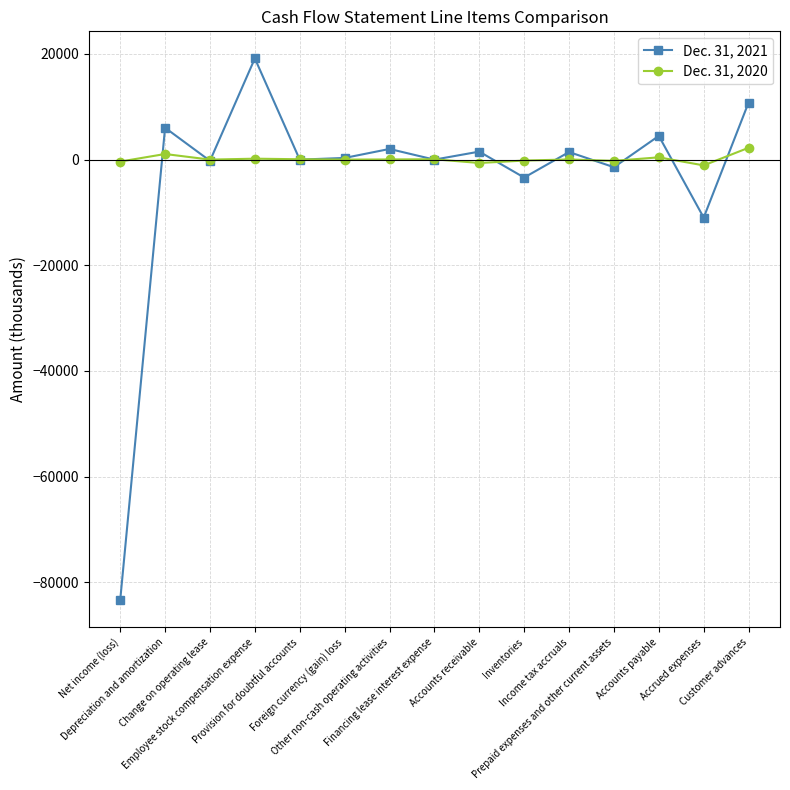

In Dec. 31, 2020, how many points are higher than both neighbors (excluding endpoints)?

5